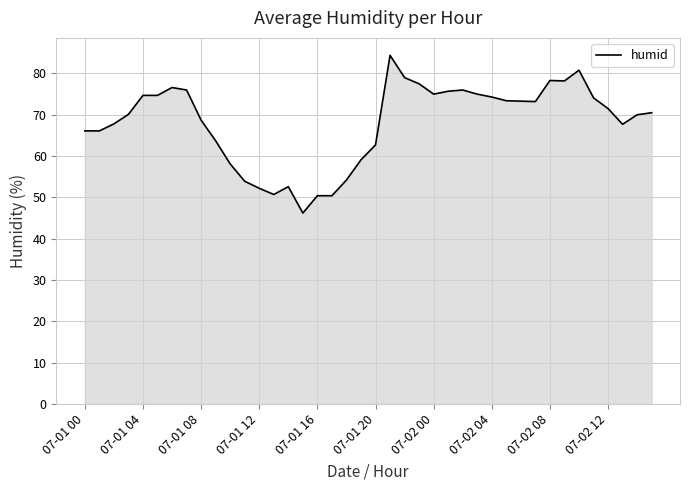

What is the minimum value shown in the chart?

46.2